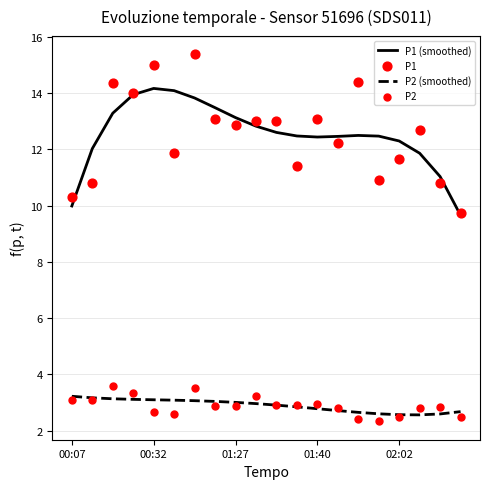

What is the maximum value for P2 (smoothed)?

3.2